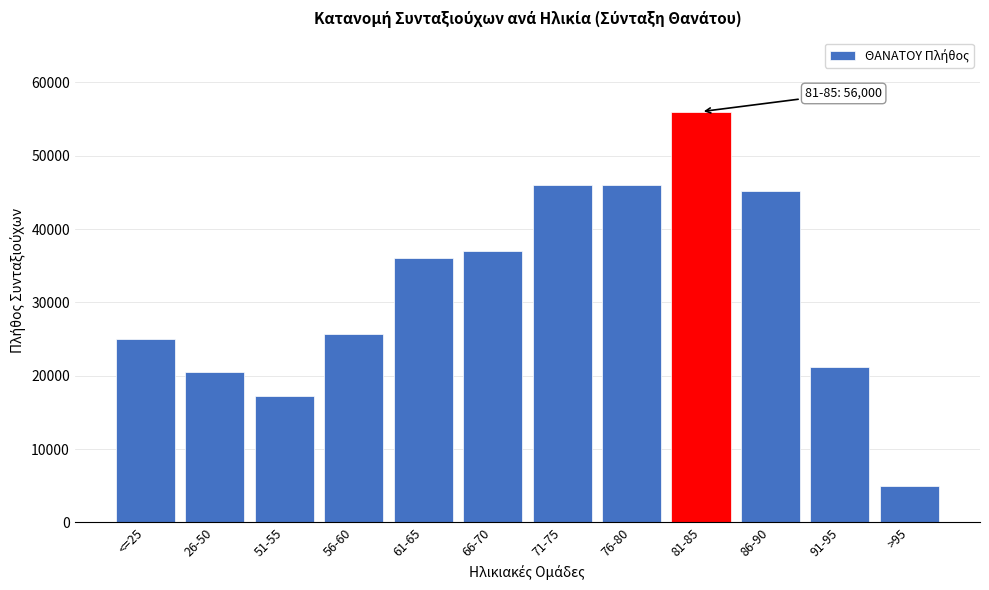

What value does the data have at >95?

4953